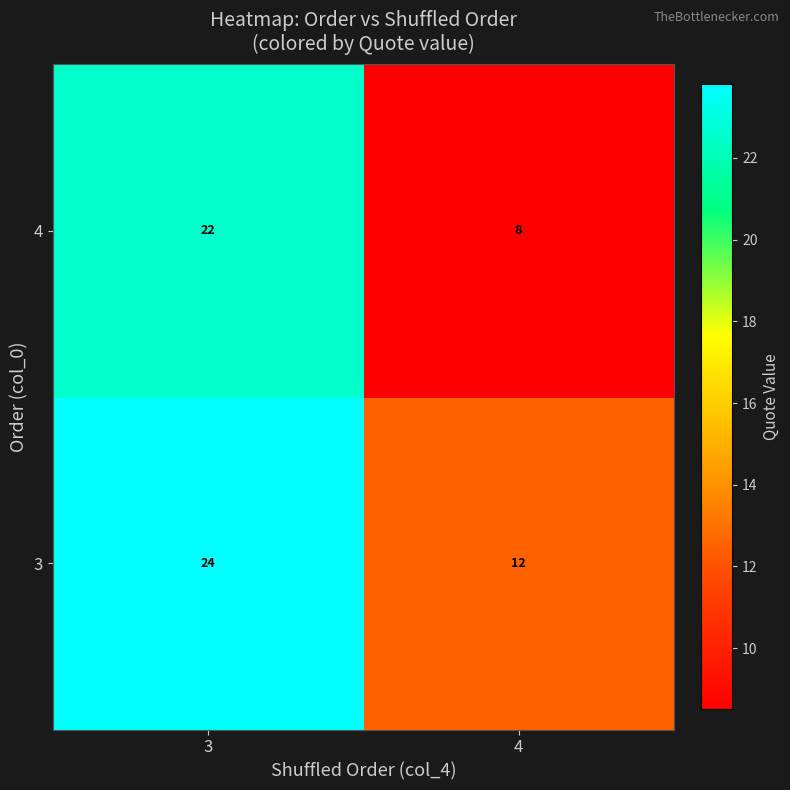

List the series in order of their peak value, highest first.

3, 4